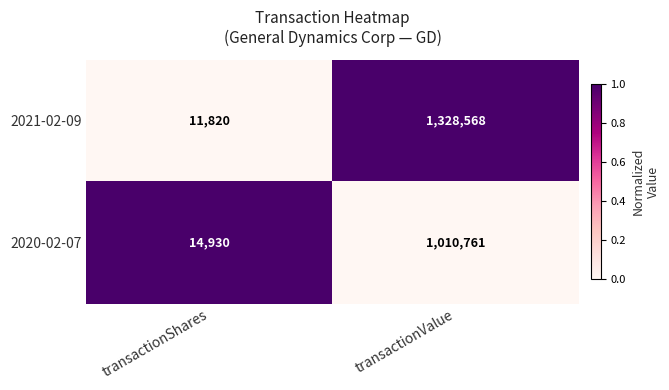

Which series has the largest total across all categories?

2021-02-09